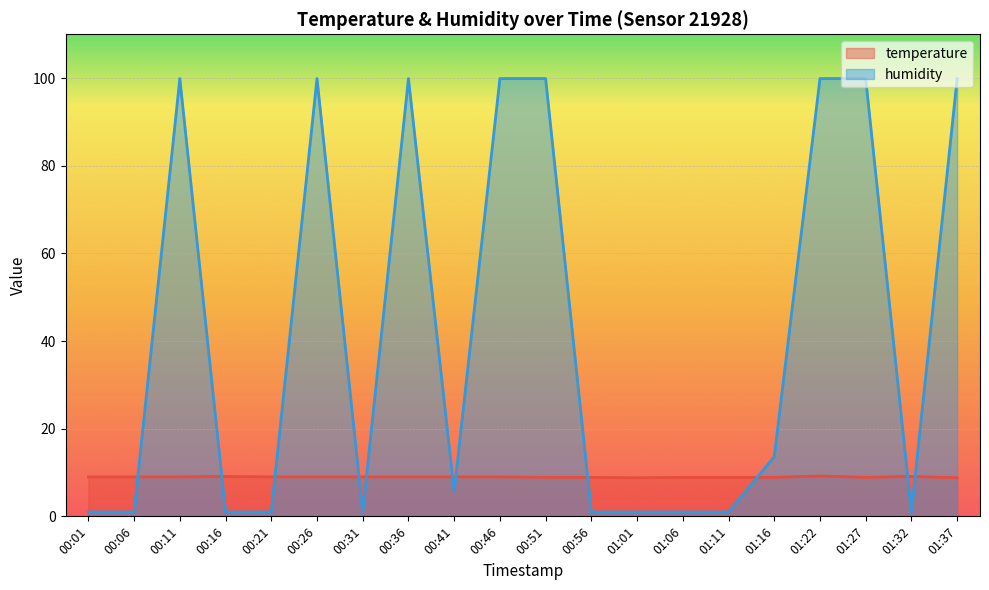

What position from the right is 00:16?

17